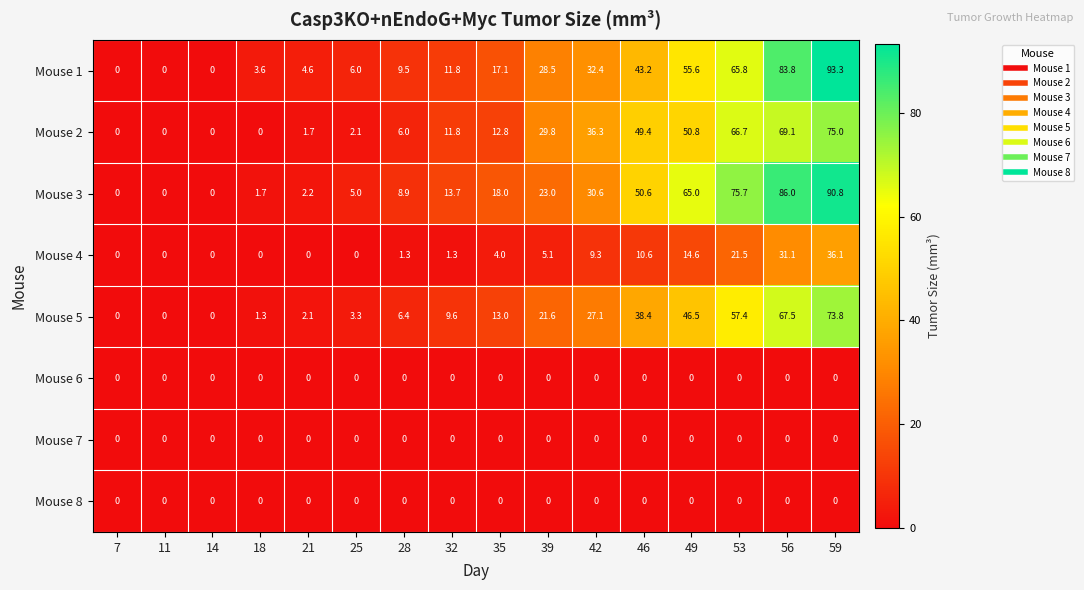

Read the Mouse 1 value at 59.

93.3